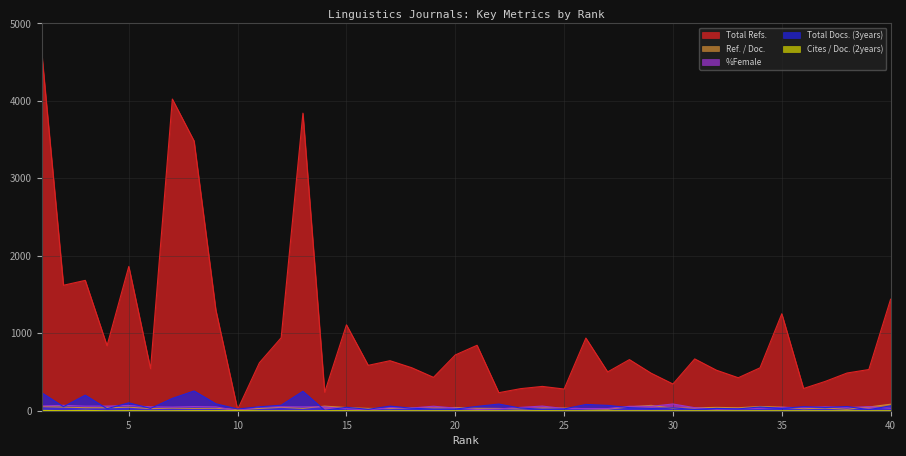

How many data points does each series have?

40